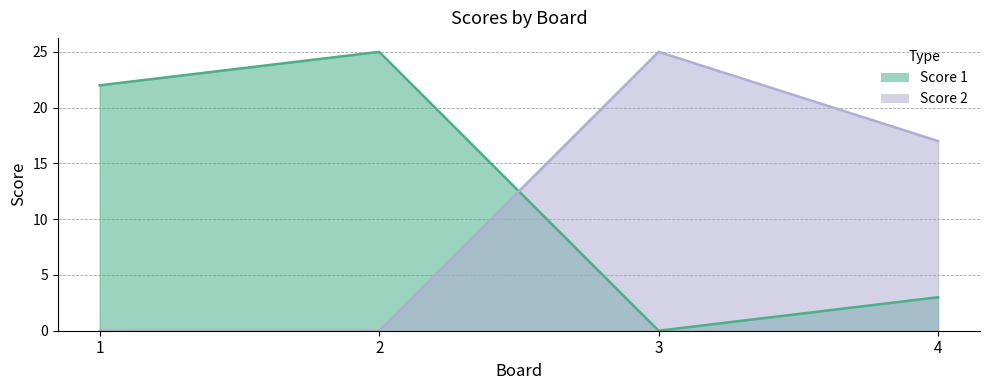

What is the difference between the maximum and second lowest values in the Score 1 series?

22